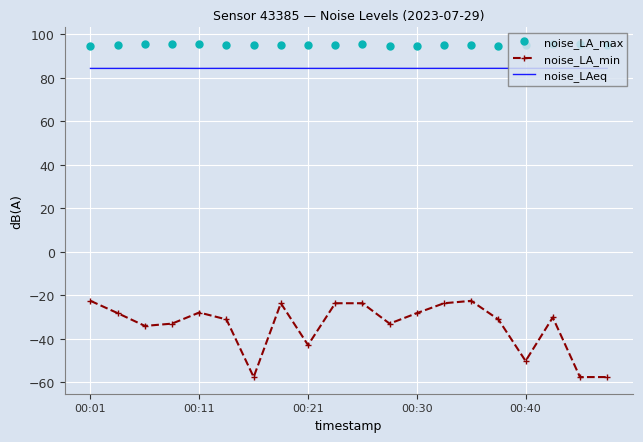

True or false: noise_LA_max and noise_LA_min intersect in this chart.

False